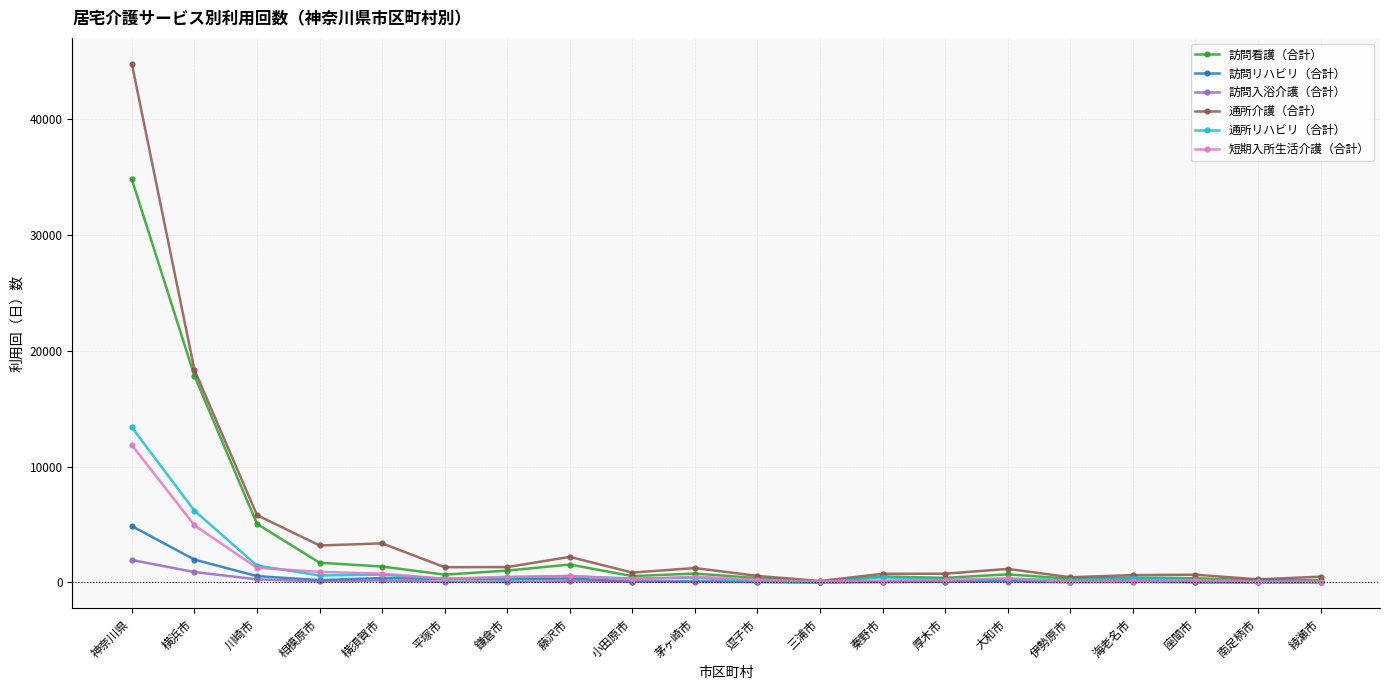

True or false: 短期入所生活介護（合計） has more than 2 points higher than both neighbors.

True